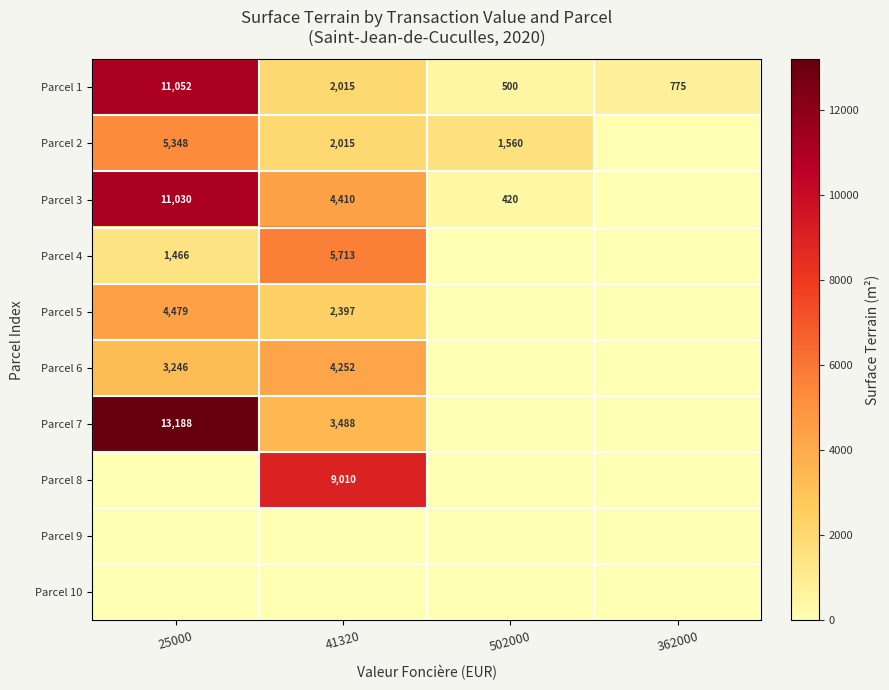

Is it true that Parcel 1 equals 775 at 362000?

True